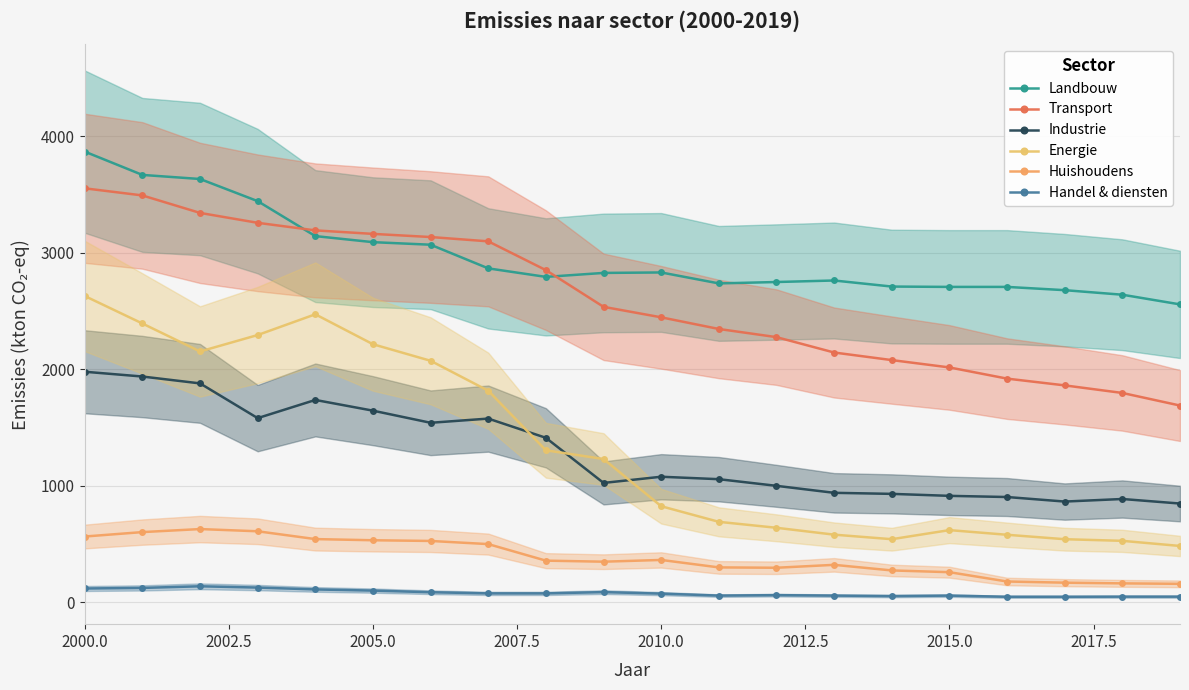

Rank the series by their maximum value, from lowest to highest.

Handel & diensten, Huishoudens, Industrie, Energie, Transport, Landbouw